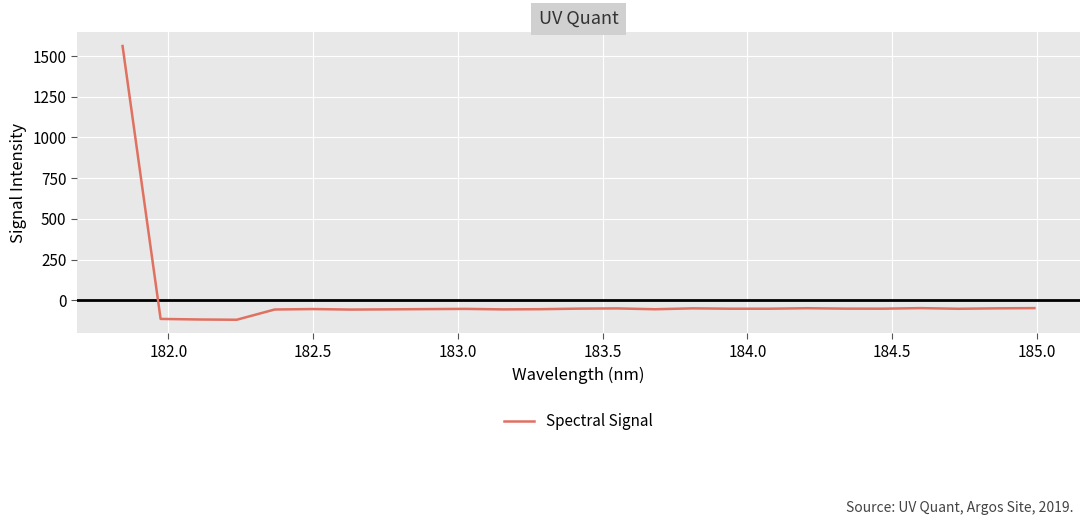

What is the minimum value shown in the chart?

-119.3